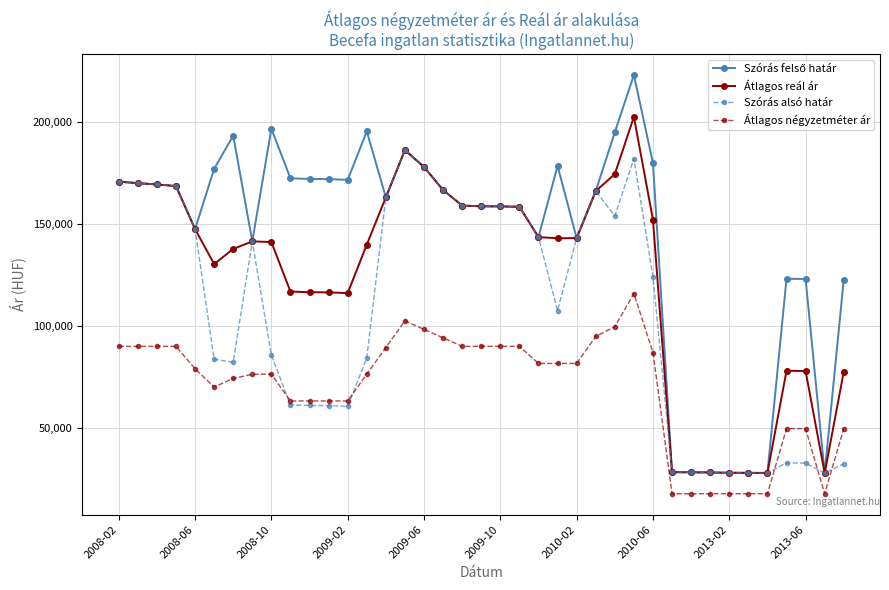

How many values in the Átlagos reál ár series are below 142974?

19